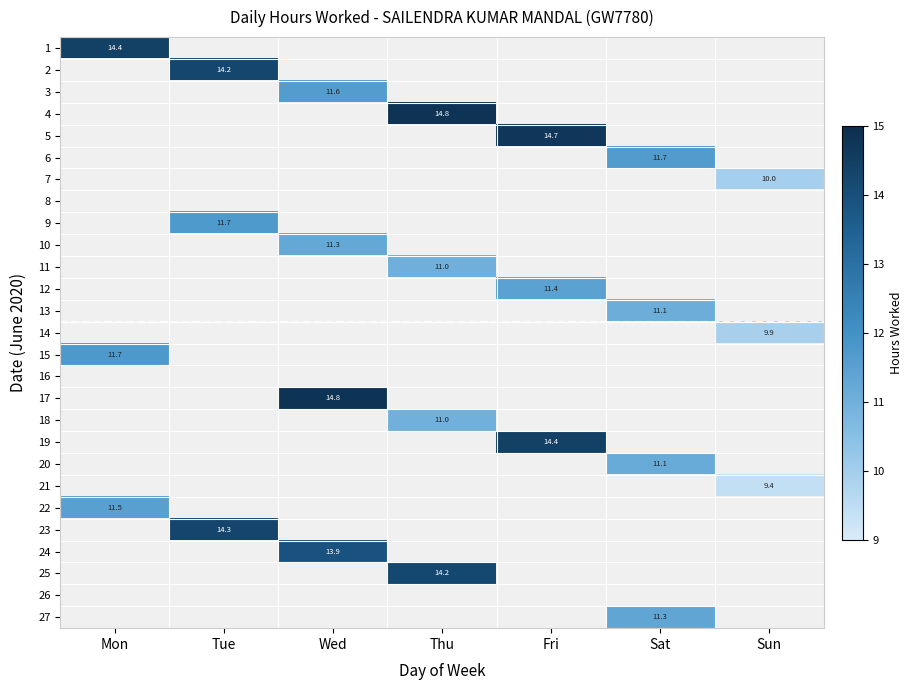

Which has a higher value, Fri or Wed?

Wed